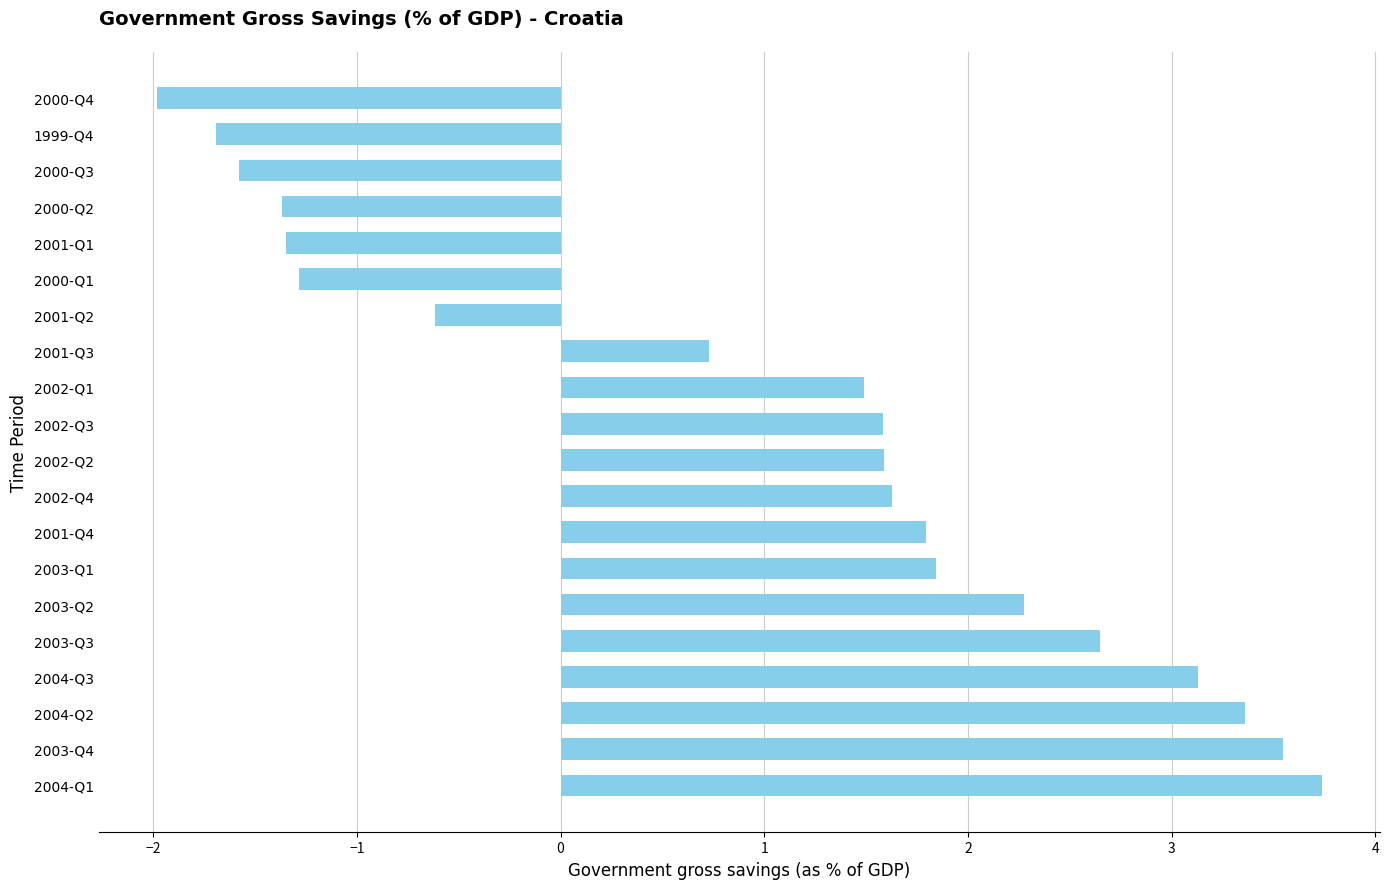

How many series are shown in this chart?

1